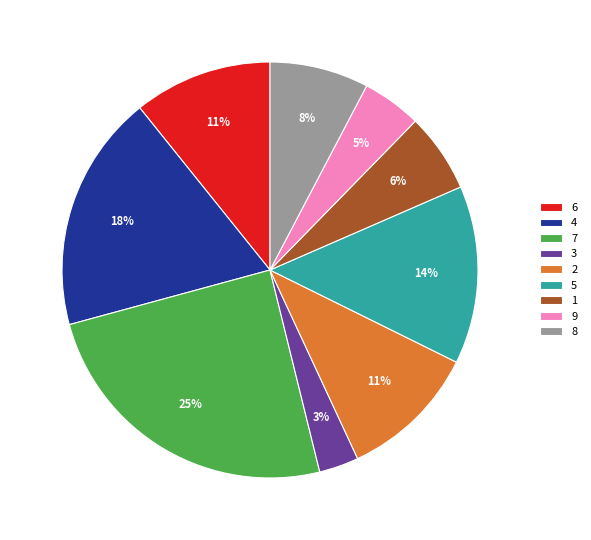

To the nearest percent, what percentage of the pie is 3?

3%